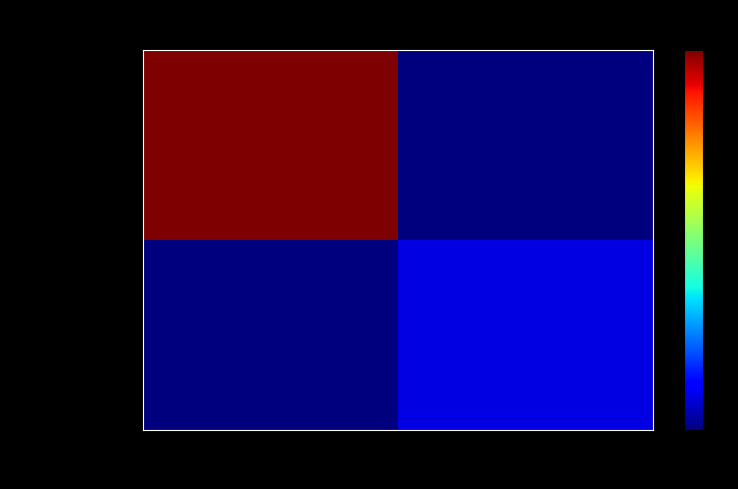

Reading right to left, transcribe all the data shown in this chart.

43355c3a...bf141: 1=0	-1=34
1c637888...d7712: 1=3	-1=0